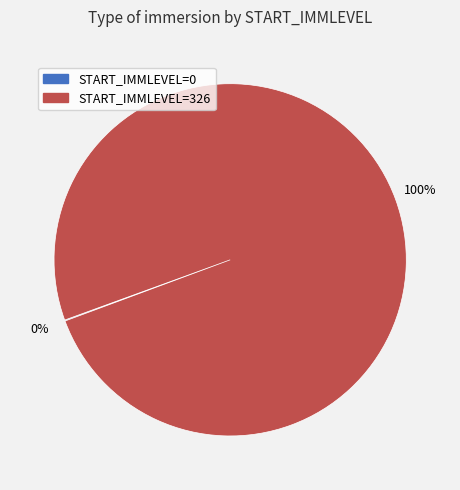

Is there any slice that represents more than half of the pie?

Yes